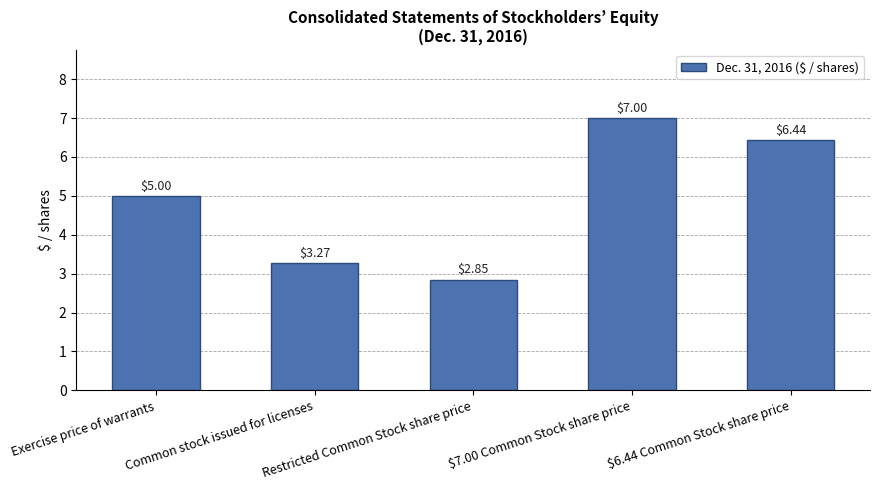

List the labels in order of value, largest first.

$7.00 Common Stock share price, $6.44 Common Stock share price, Exercise price of warrants, Common stock issued for licenses, Restricted Common Stock share price